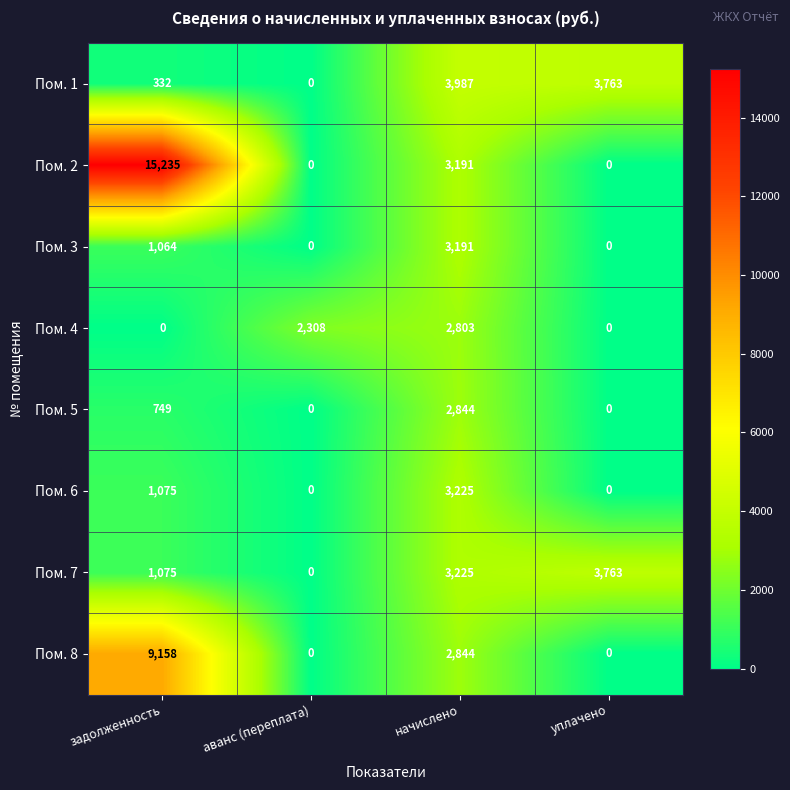

At which label does Пом. 6 reach its peak?

начислено